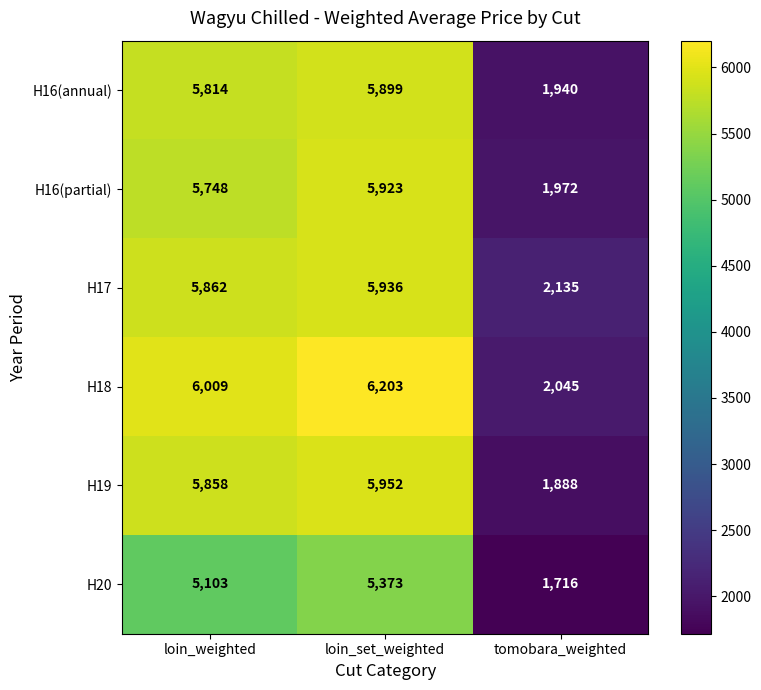

What is the greatest value displayed?

6203